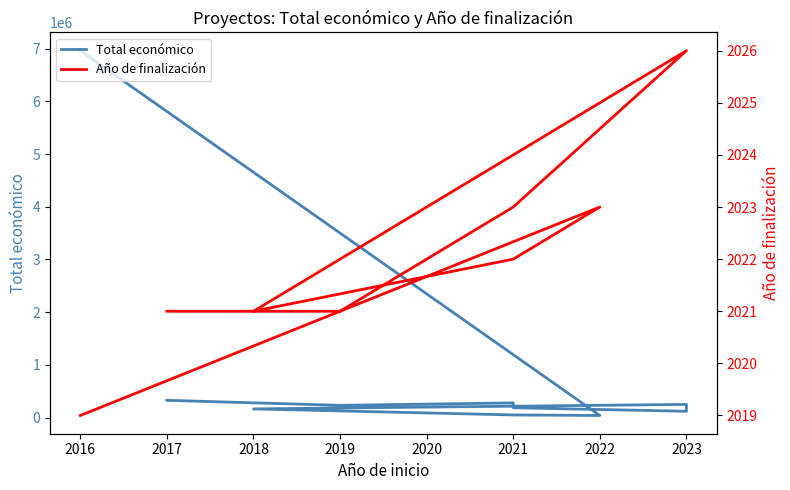

What is the highest value of the Año de finalización series?

2026